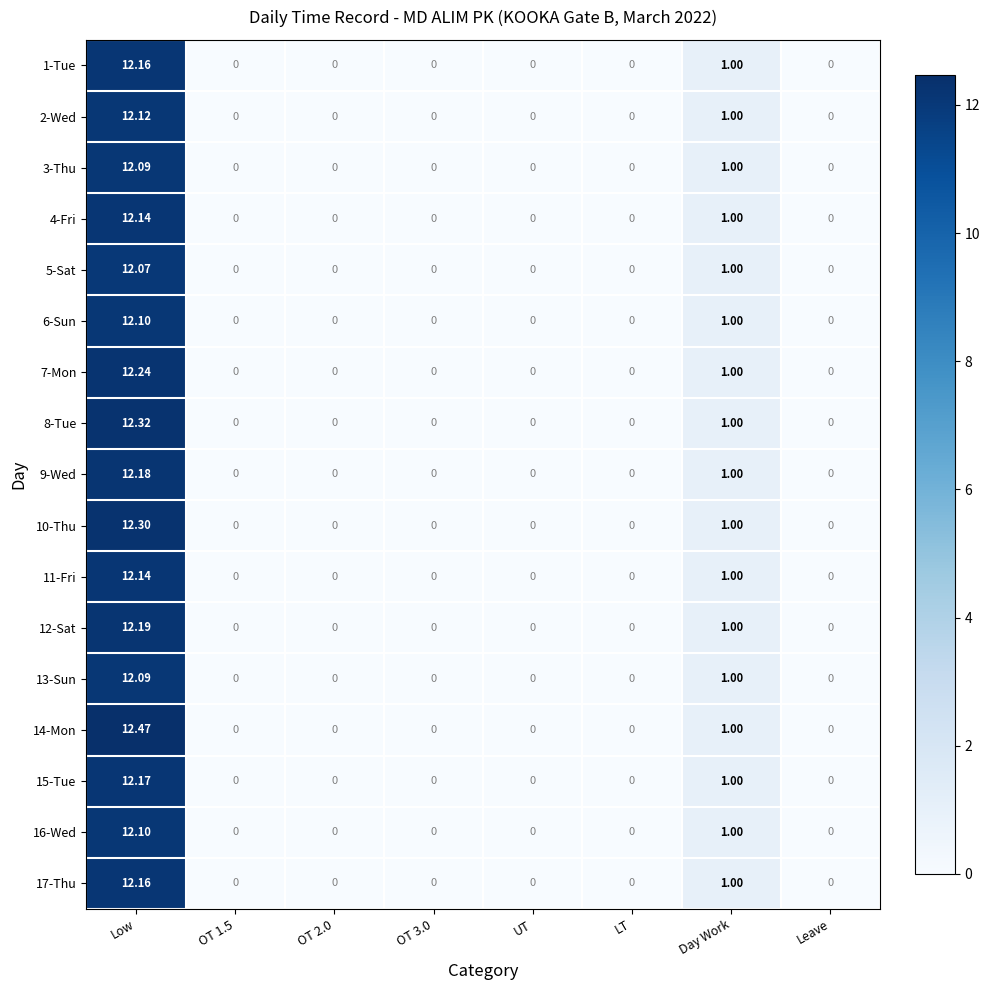

Which series has the widest spread of values?

14-Mon